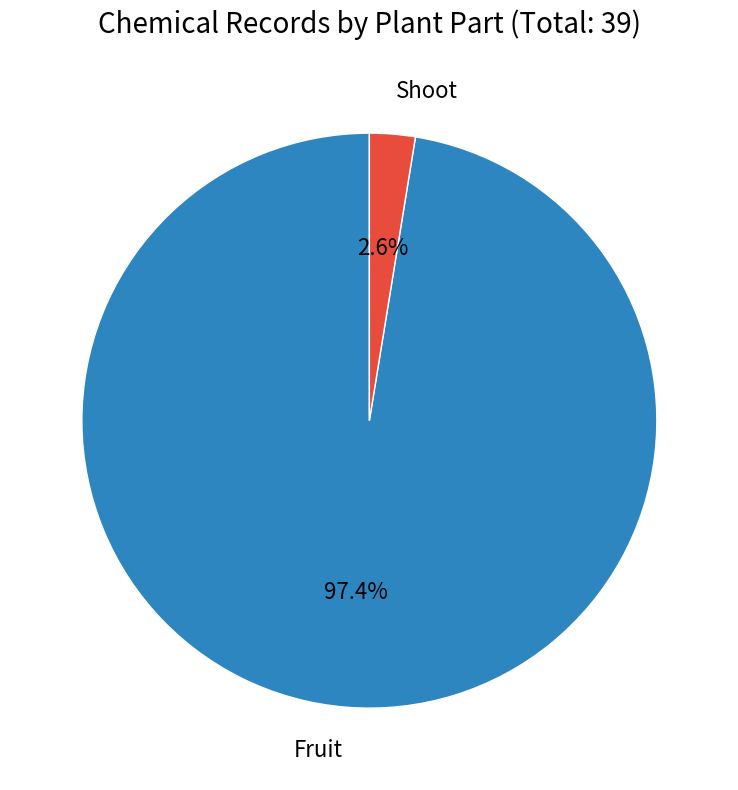

How many segments does this pie chart have?

2